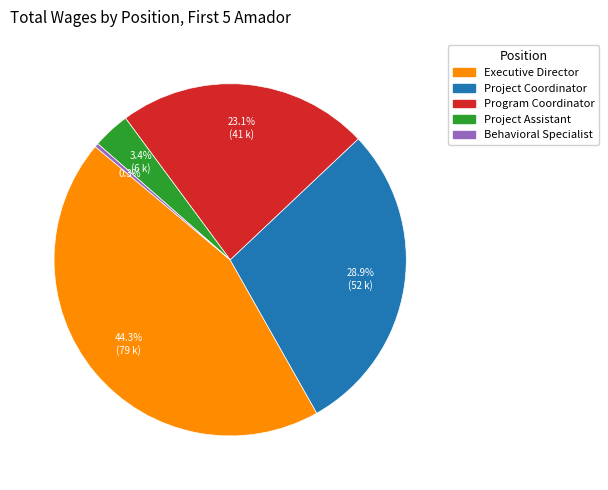

Is the sum of Behavioral Specialist and Executive Director greater than half?

No